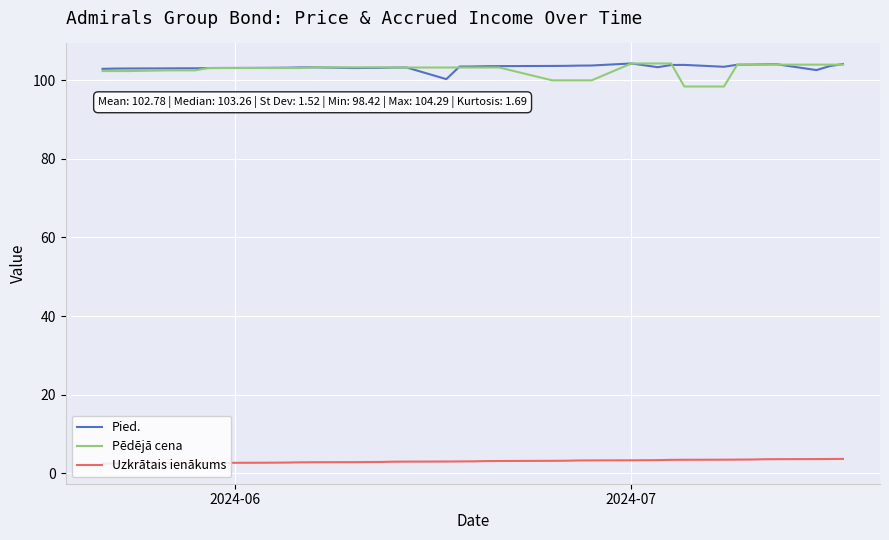

Which series has the widest spread of values?

Pēdējā cena